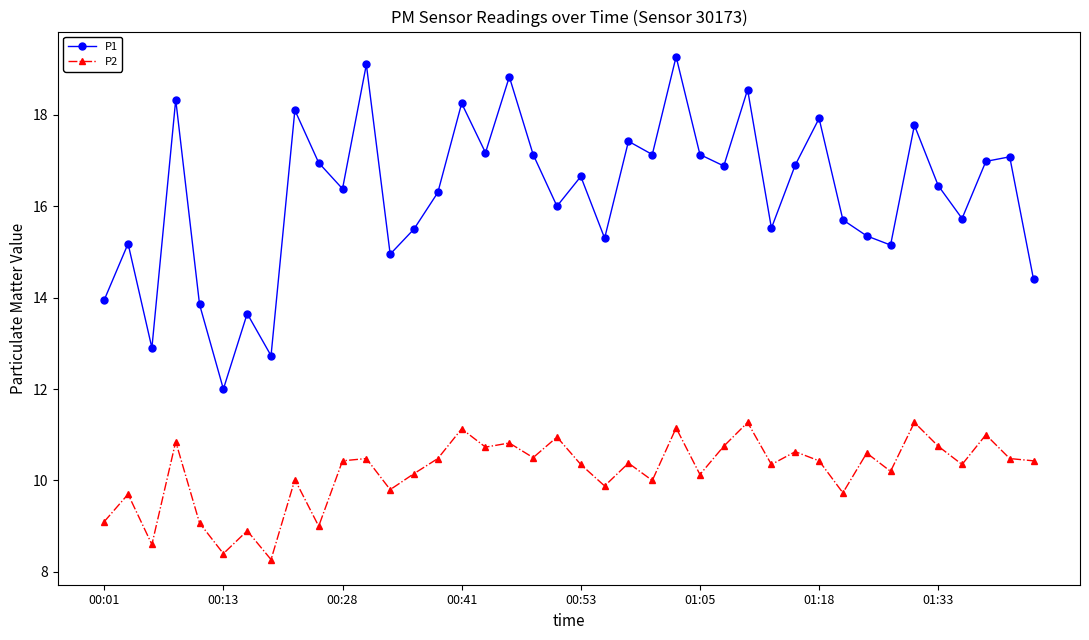

What is the value of the P2 point at the 26th from the left?

10.1